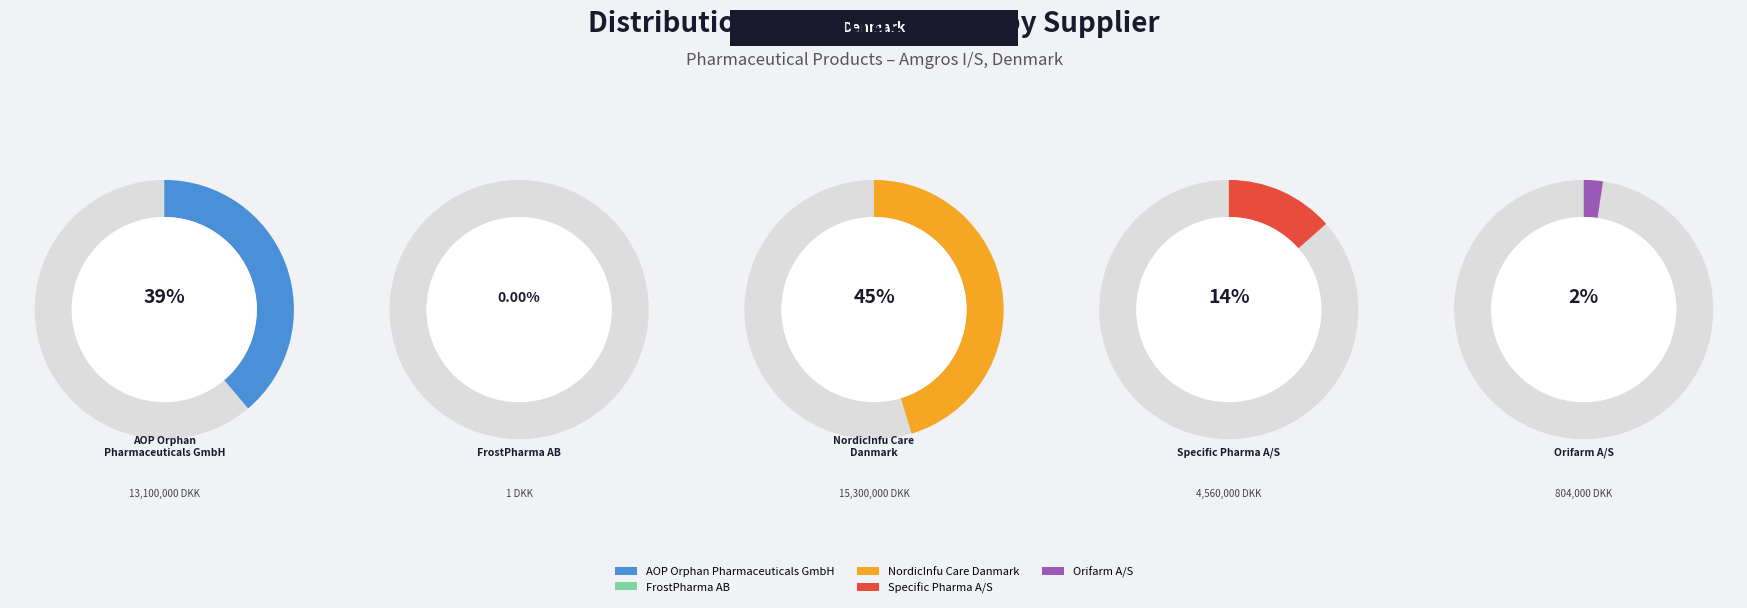

How many segments does this pie chart have?

5